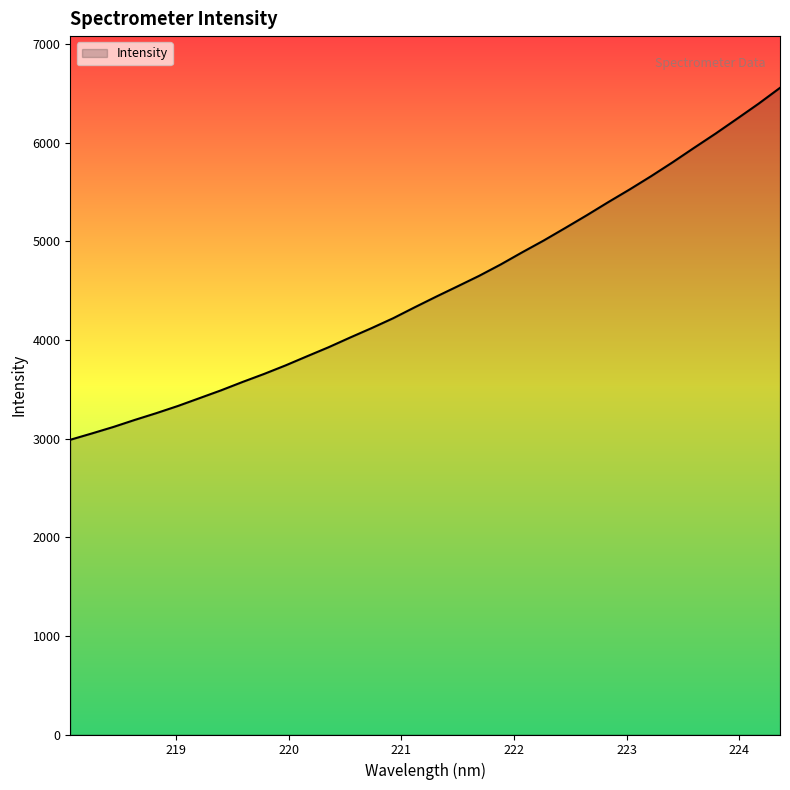

What is the average value?

4517.8